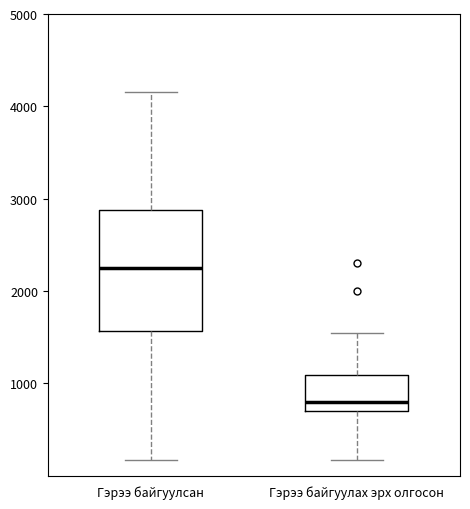

Which box's median line is the highest?

Гэрээ байгуулсан